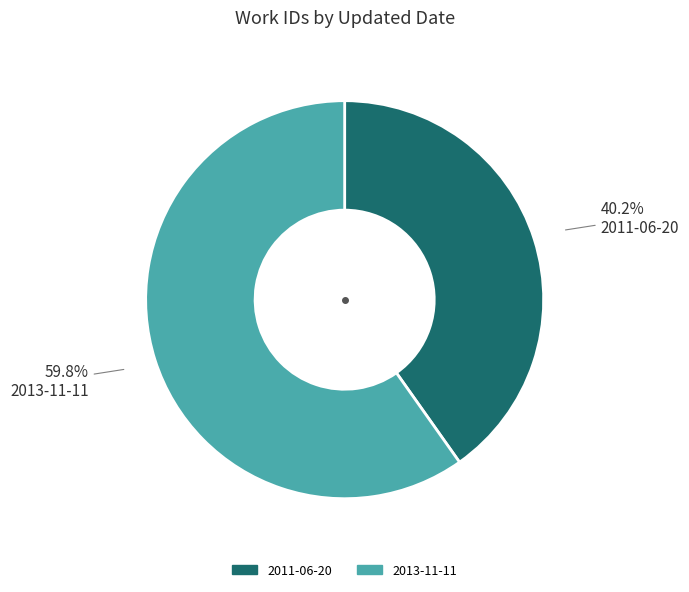

To the nearest percent, what portion does 2013-11-11 represent?

60%